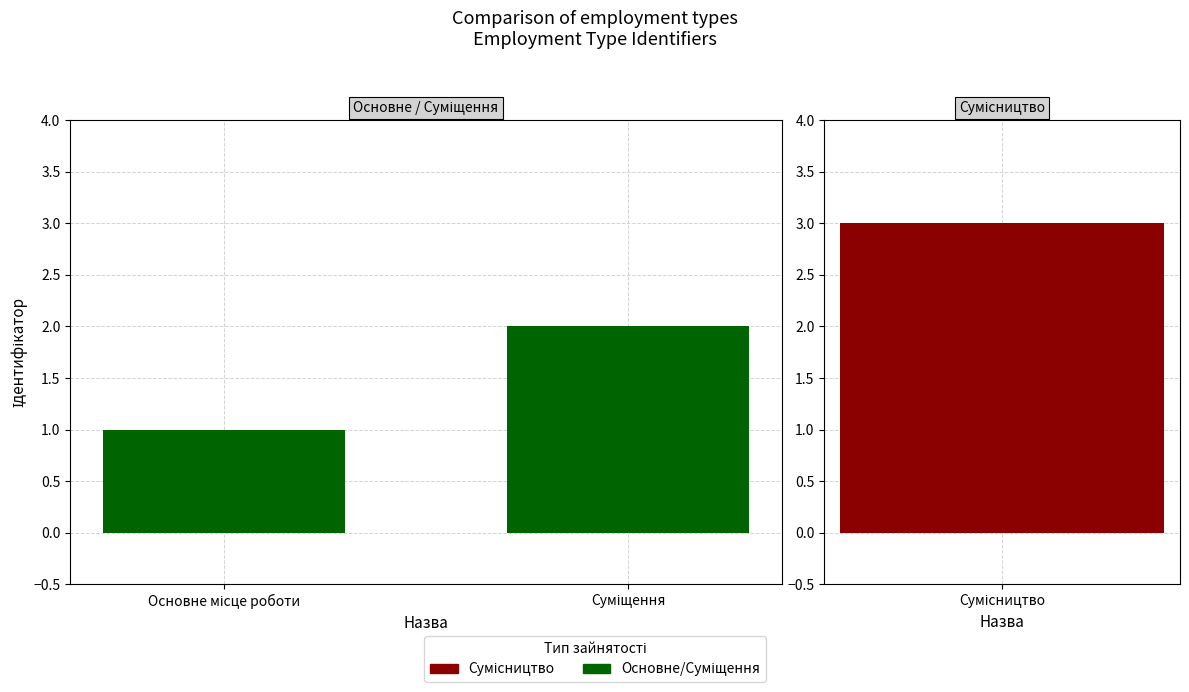

What position from the right is Основне місце роботи?

2